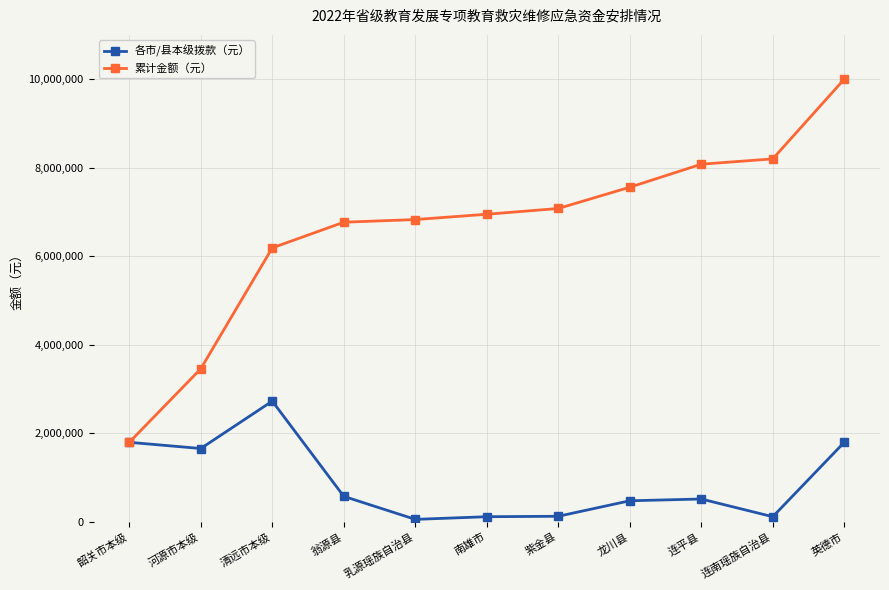

Is it true that 各市/县本级拨款（元） equals 1800000 at 韶关市本级?

True